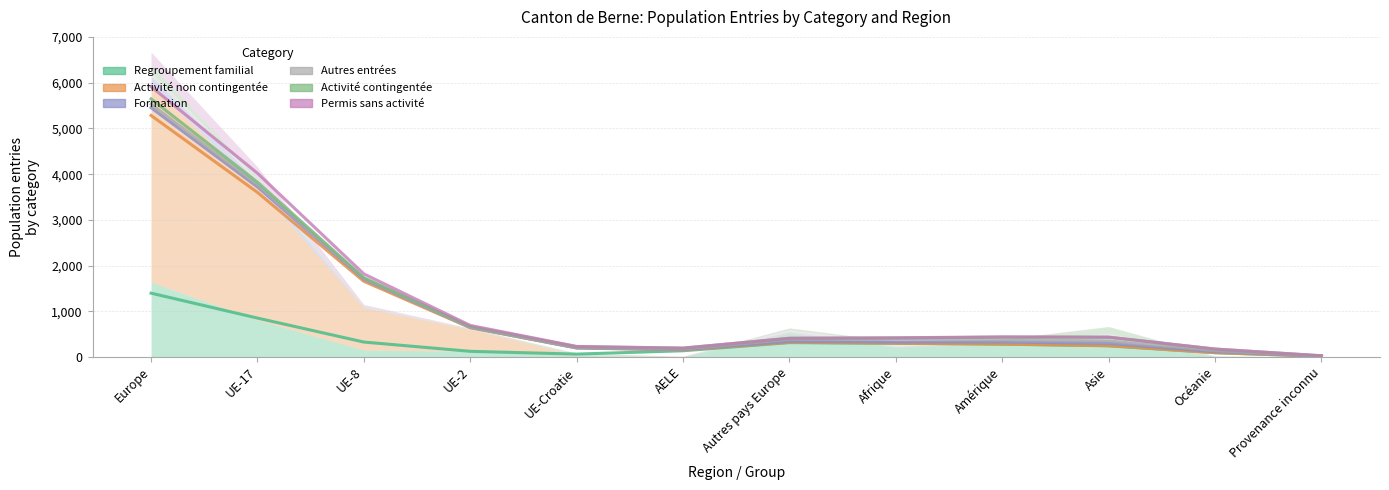

What is the average value of the Regroupement familial series?

344.4